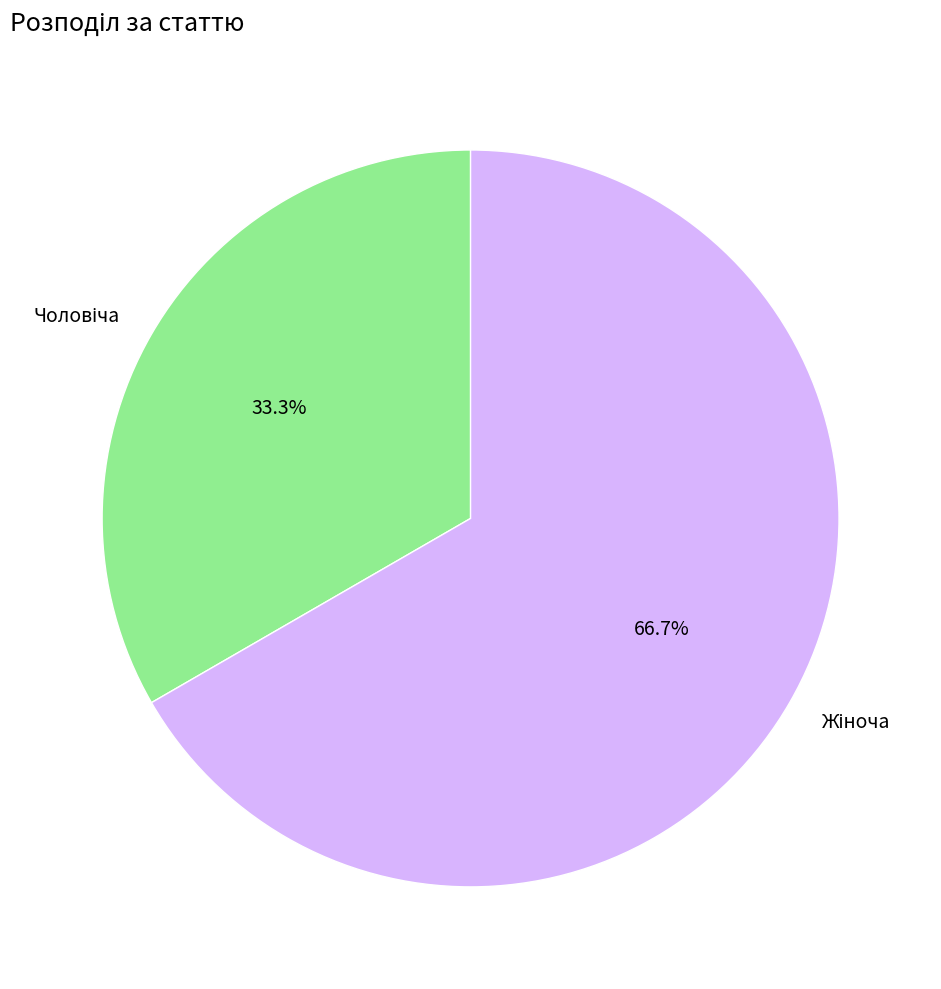

Is there a majority slice in this chart?

Yes